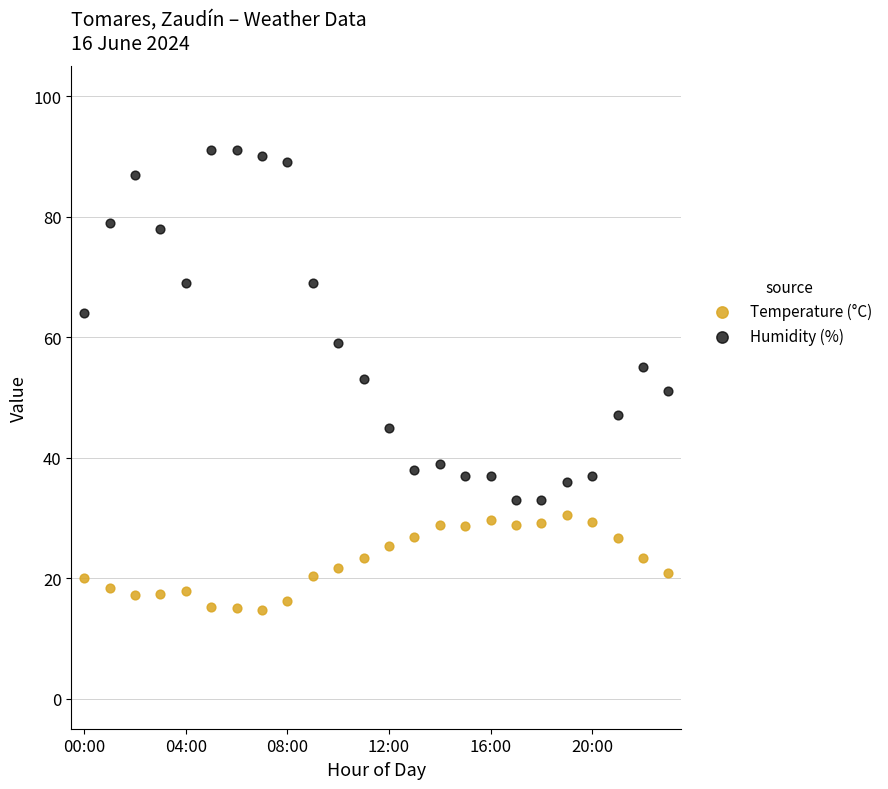

Which series reaches the minimum Y coordinate?

Temperature (°C)